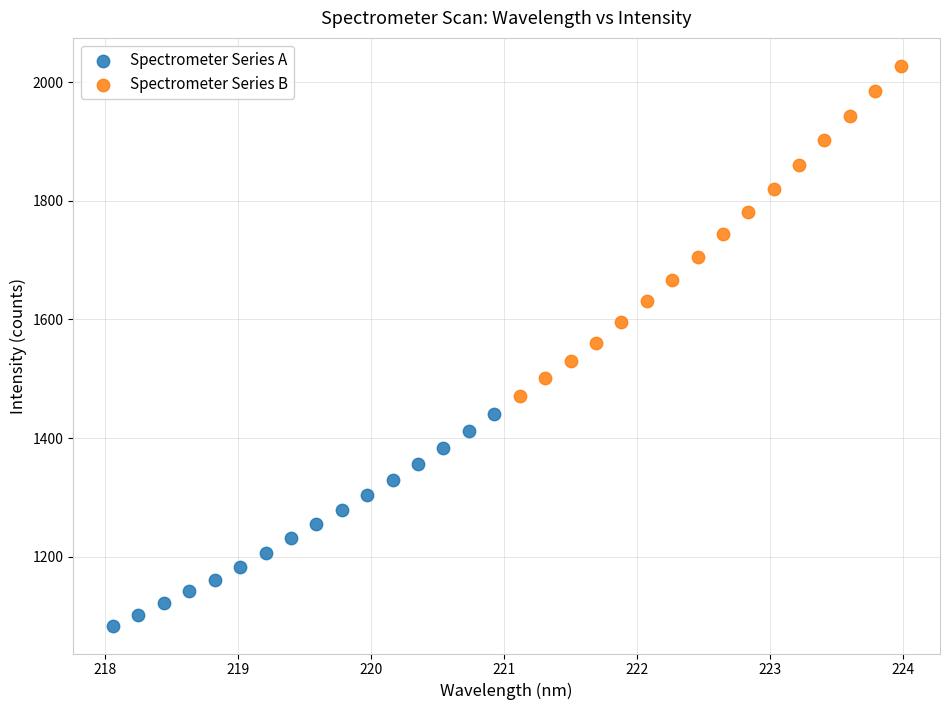

Which series reaches the minimum Y coordinate?

Spectrometer Series A